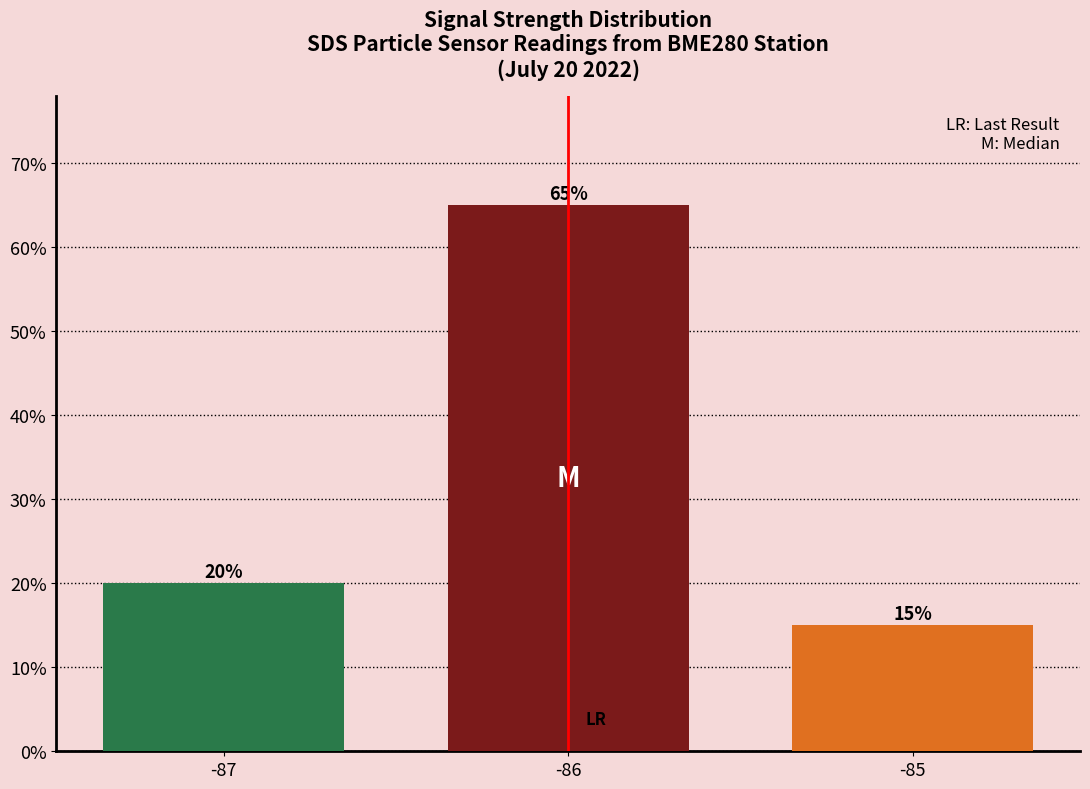

What is the difference between the values at -86 and -87?

45